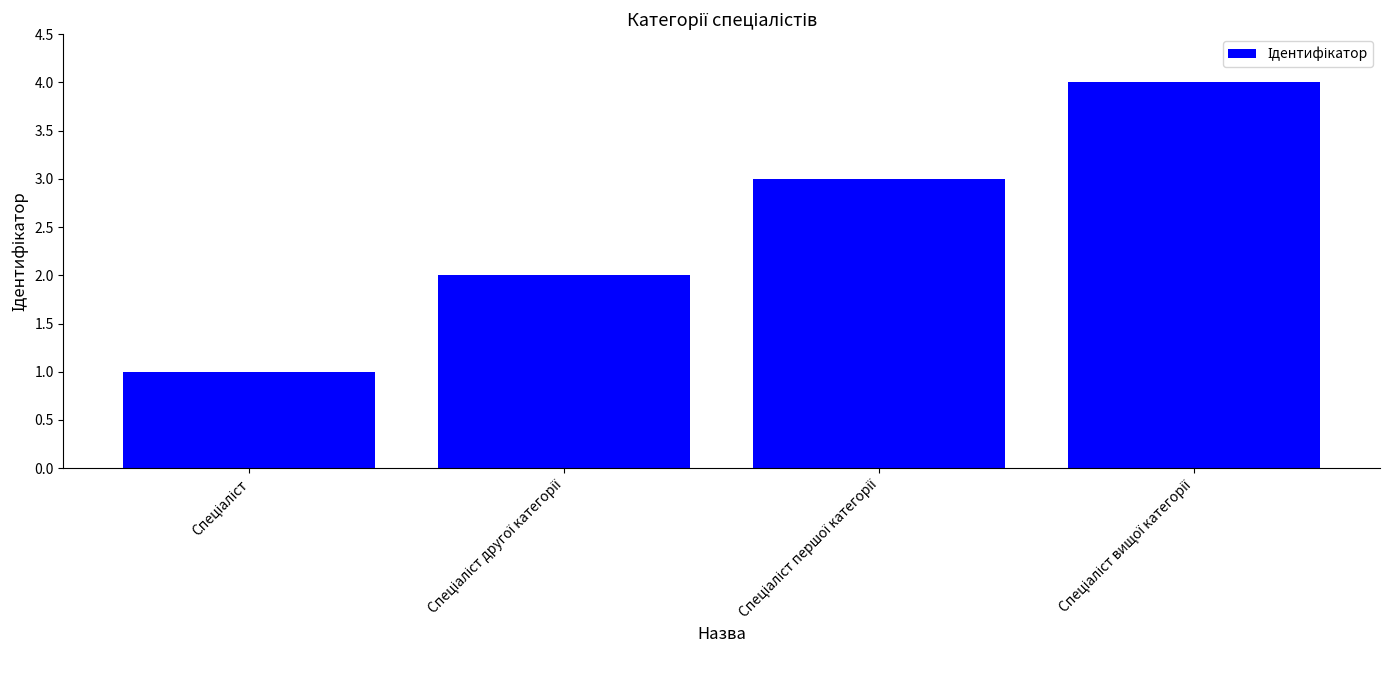

Reading left to right, extract all data points from this chart.

1	2	3	4